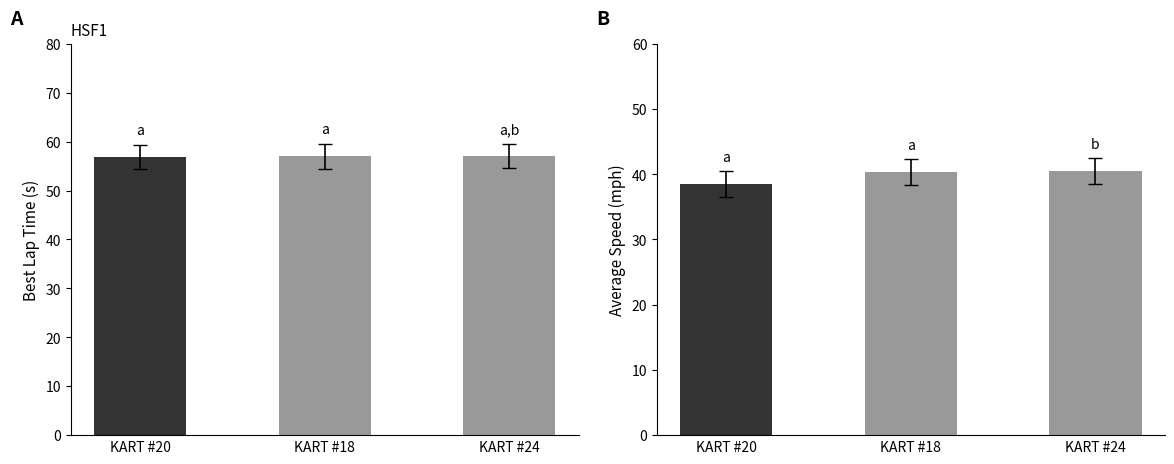

What is the minimum value for Best Lap time?

56.9